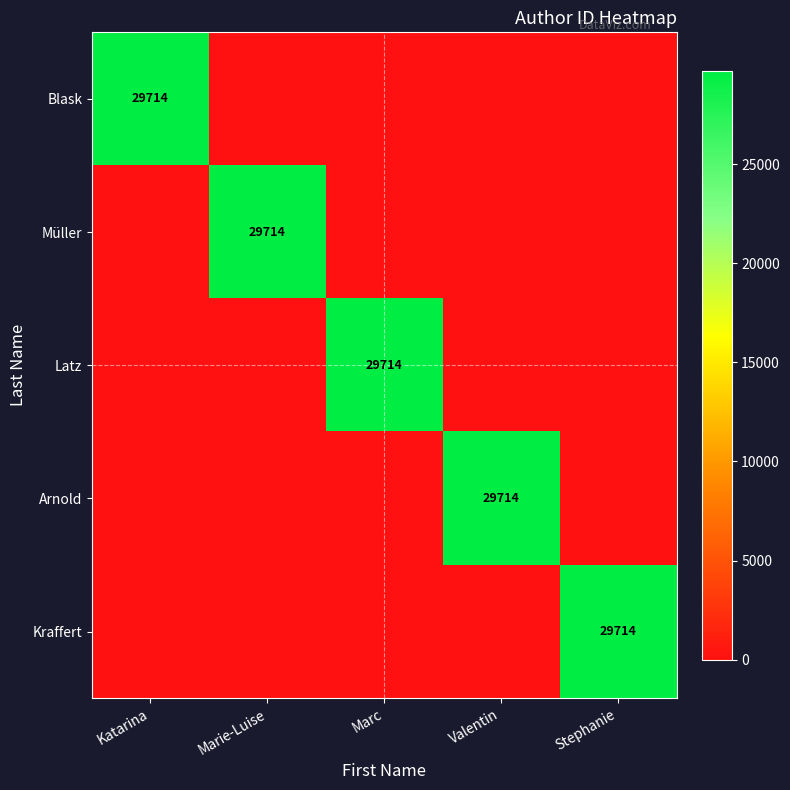

Is it true that Blask equals 29714 at Katarina?

True